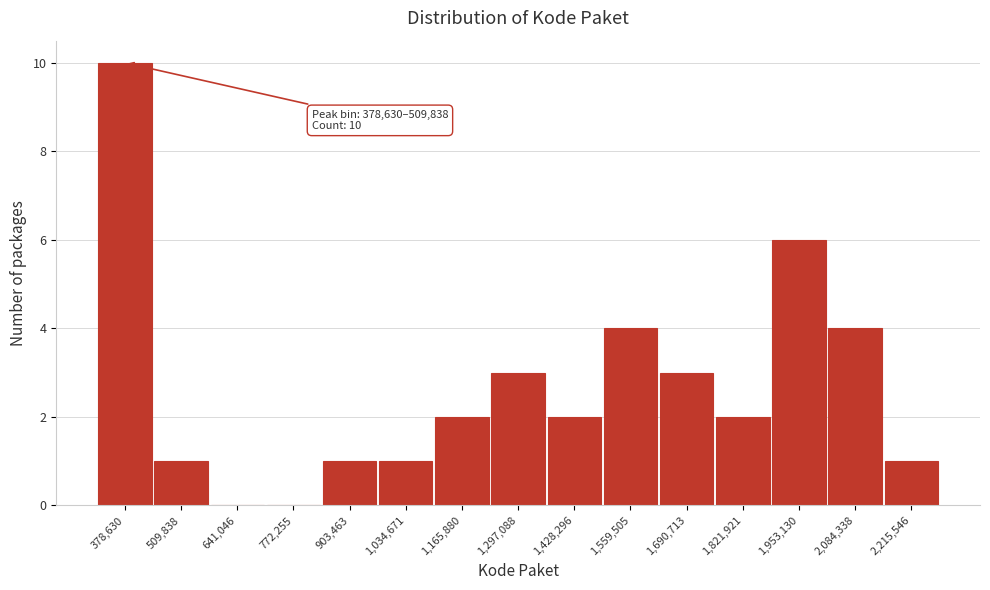

Reading left to right, extract all data points from this chart.

378,630=10	509,838=1	641,046=0	772,255=0	903,463=1	1,034,671=1	1,165,880=2	1,297,088=3	1,428,296=2	1,559,505=4	1,690,713=3	1,821,921=2	1,953,130=6	2,084,338=4	2,215,546=1